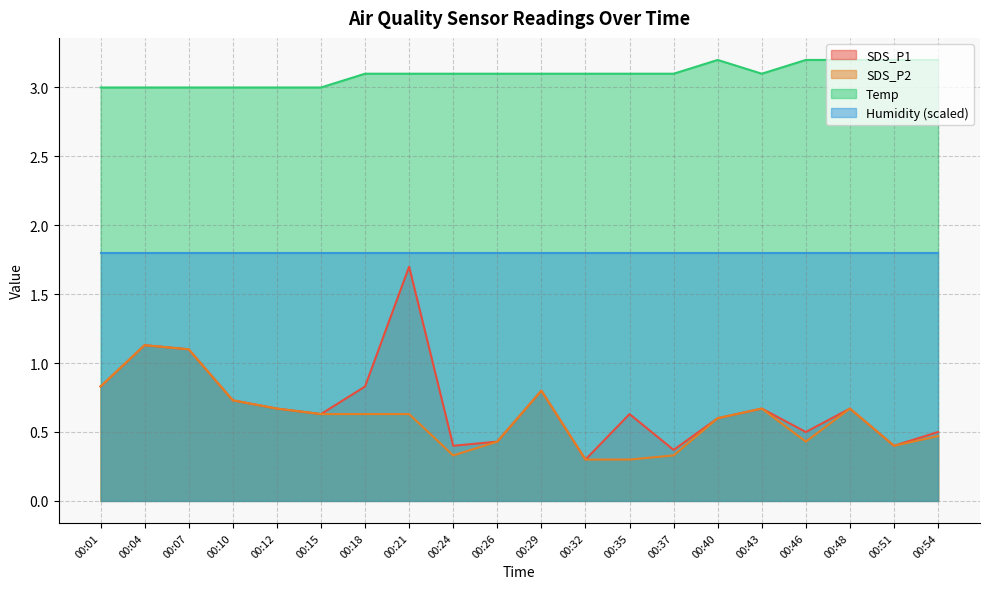

What is the smallest value displayed?

0.3